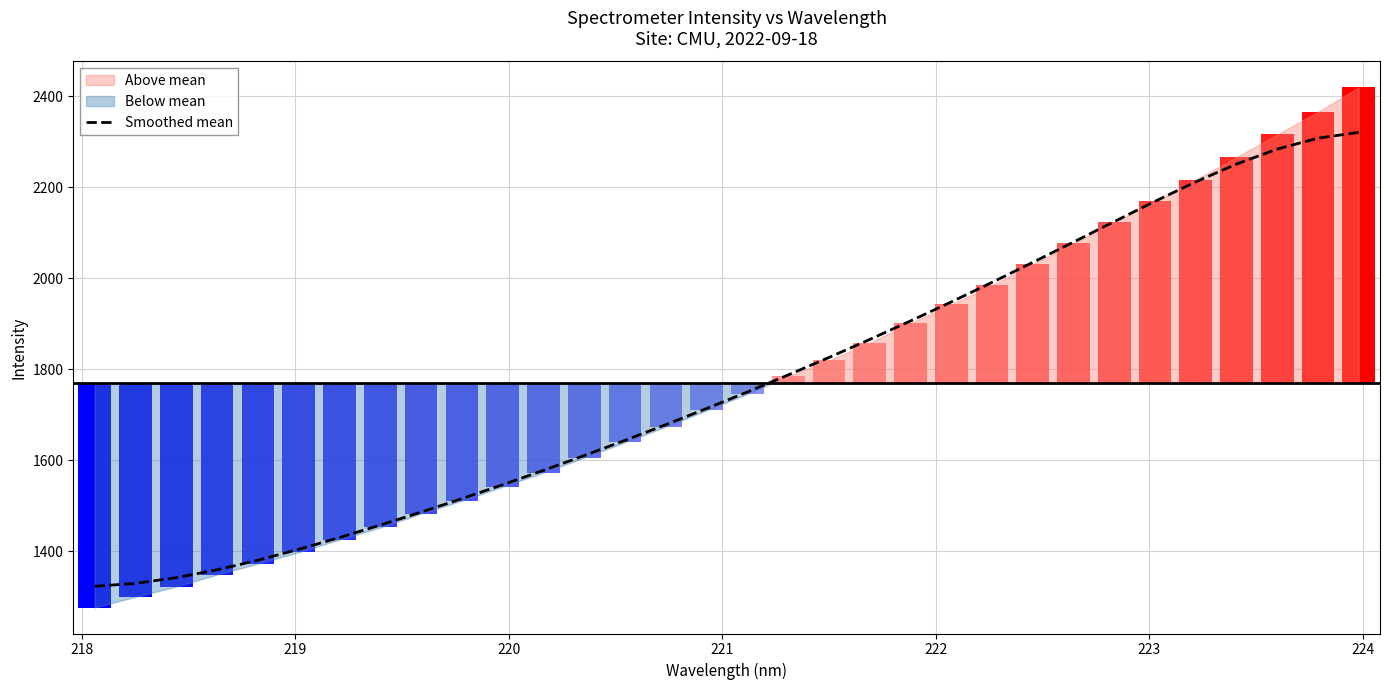

What is the minimum value for Smoothed mean?

1322.9